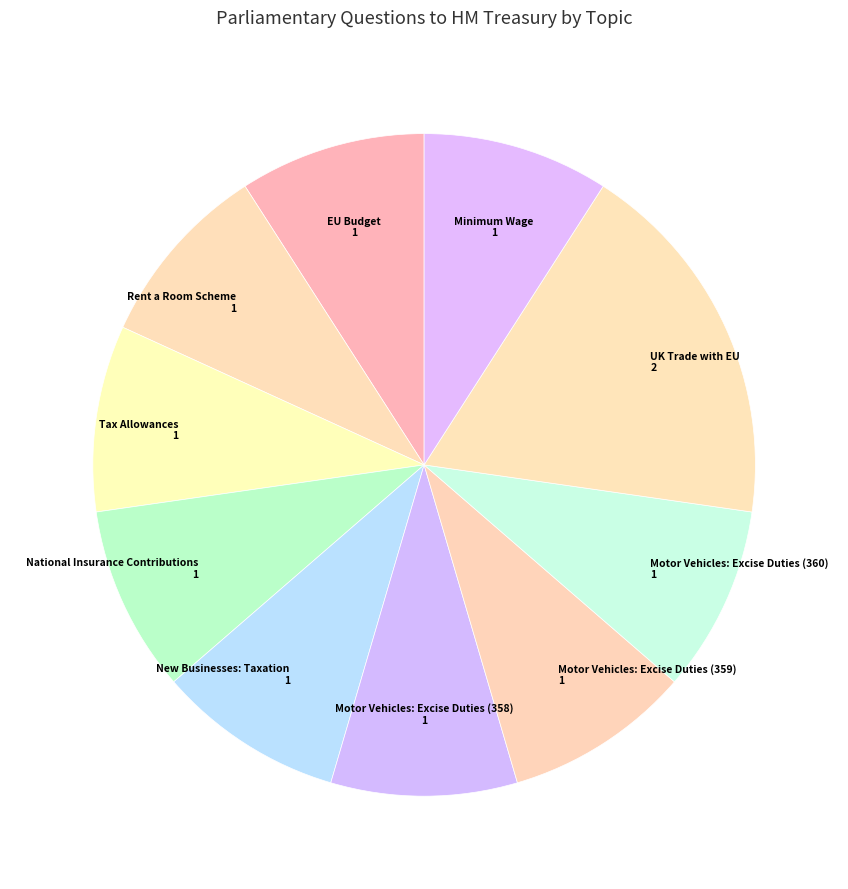

Count the number of slices in the pie.

10